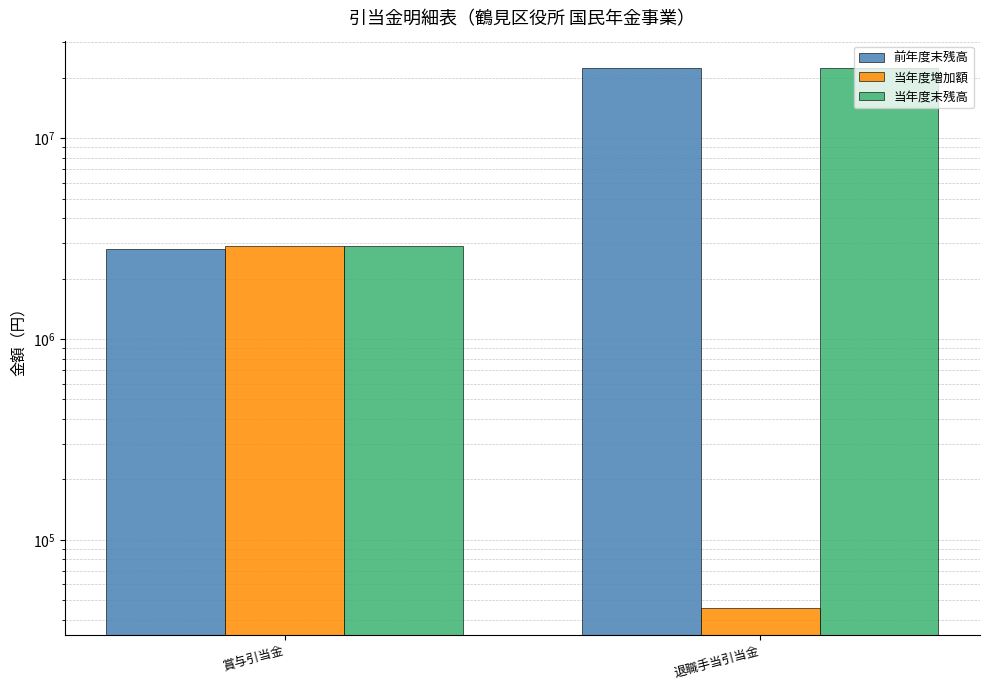

Does the chart contain any negative values?

No